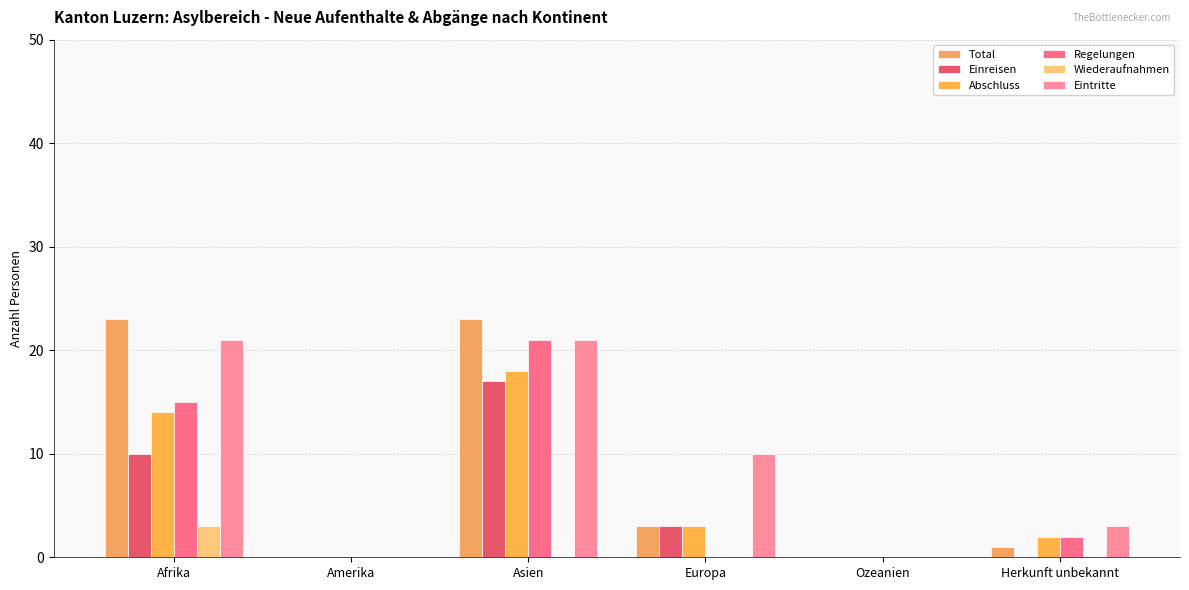

How many groups of bars are there?

6